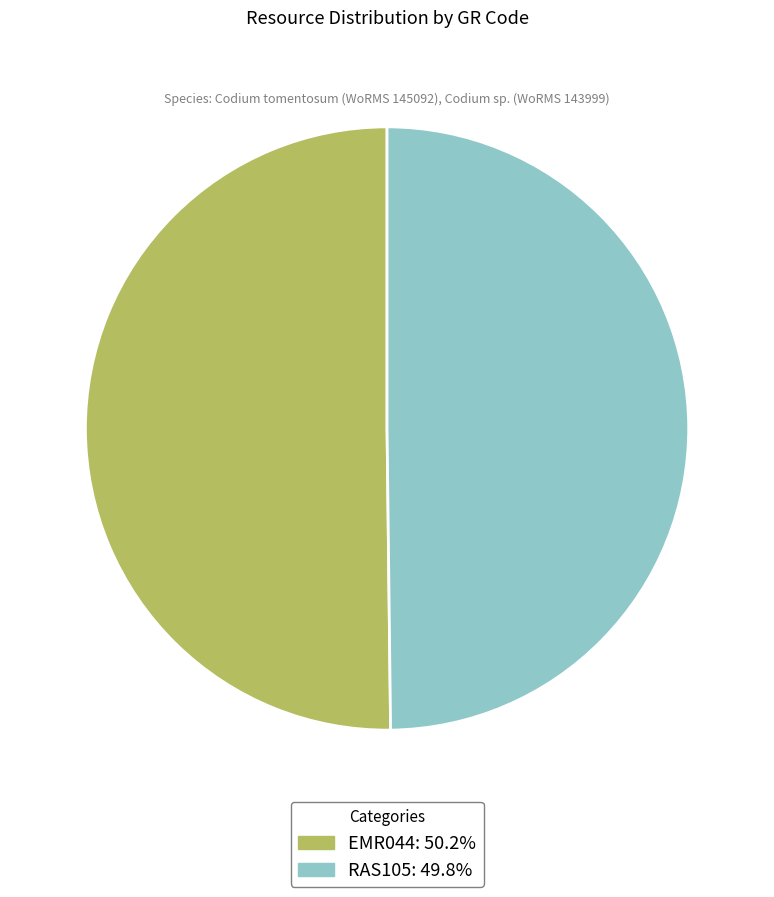

What is the ratio of the value at EMR044 to the value at RAS105?

1.0